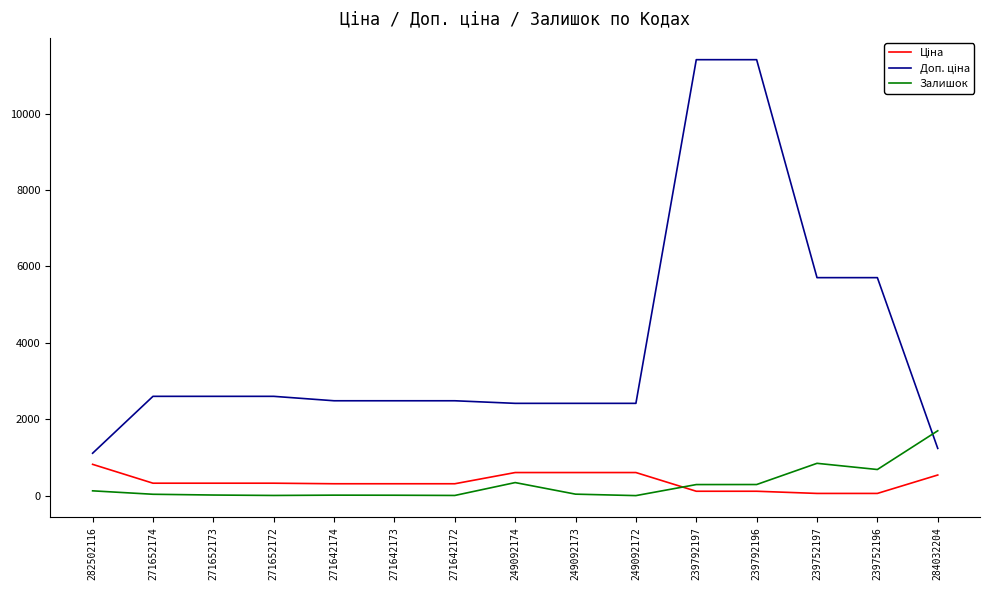

What position from the left is 271642172?

7